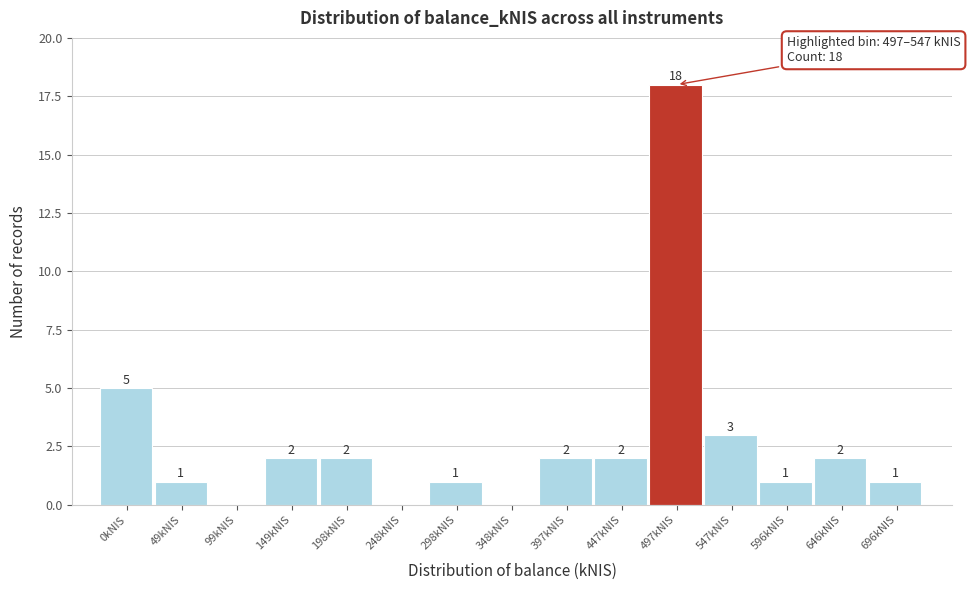

Reading left to right, transcribe all the data shown in this chart.

0kNIS=5	49kNIS=1	99kNIS=0	149kNIS=2	198kNIS=2	248kNIS=0	298kNIS=1	348kNIS=0	397kNIS=2	447kNIS=2	497kNIS=18	547kNIS=3	596kNIS=1	646kNIS=2	696kNIS=1